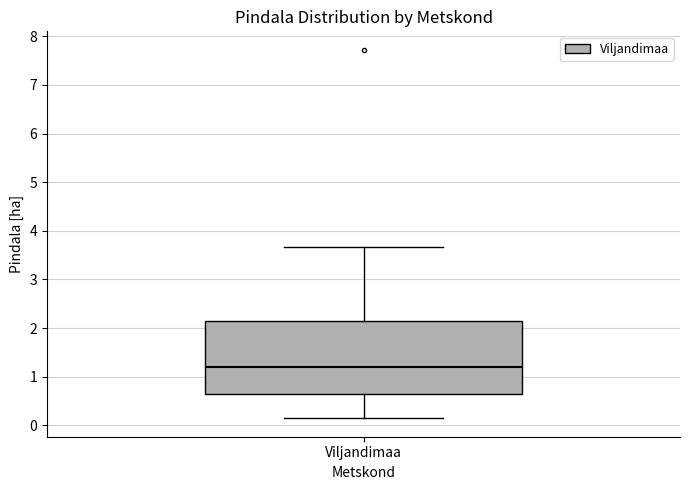

Transcribe this box plot: give where the median line is, the range the box spans, and where the two whiskers end, as read against the y-axis. The values are not printed on the chart, so give them approximately, as read against the axis.

median 1.2, box 0.6 to 2.1, whiskers 0.1 to 3.7